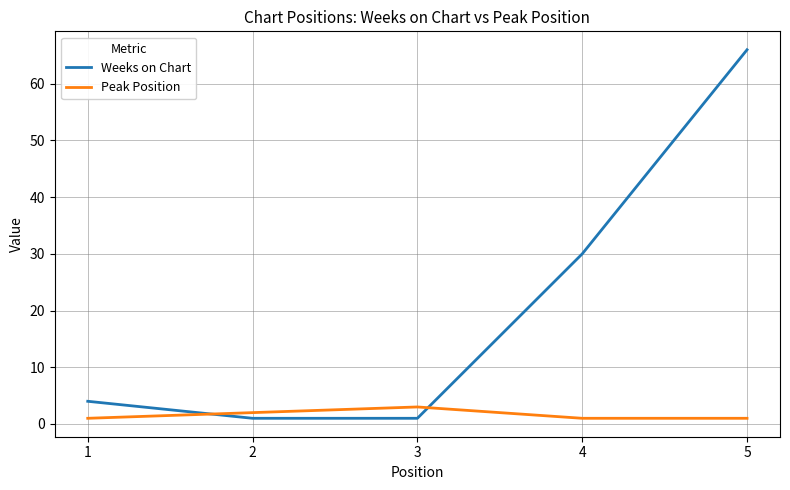

What is the spread (max minus min) of values at 4?

29